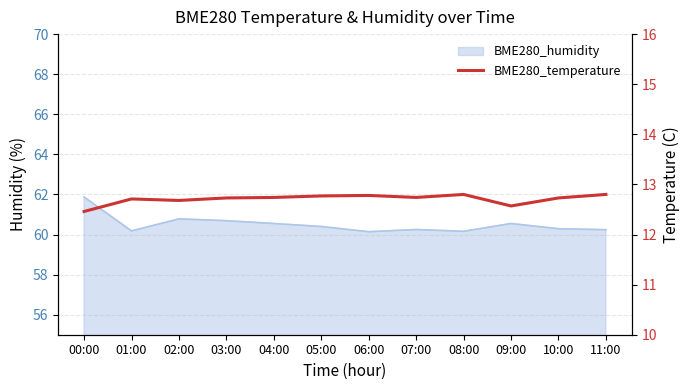

The value at 00:00 is 12.5. True or false?

True